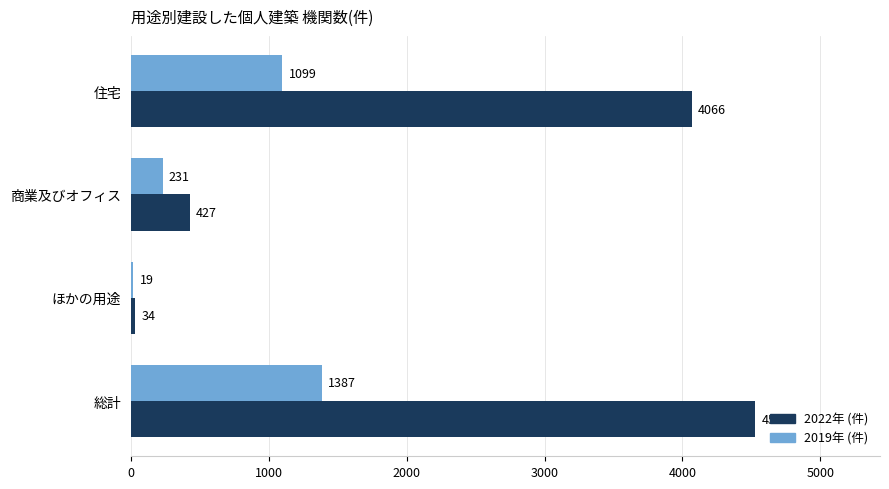

Count the number of categories in the chart.

4